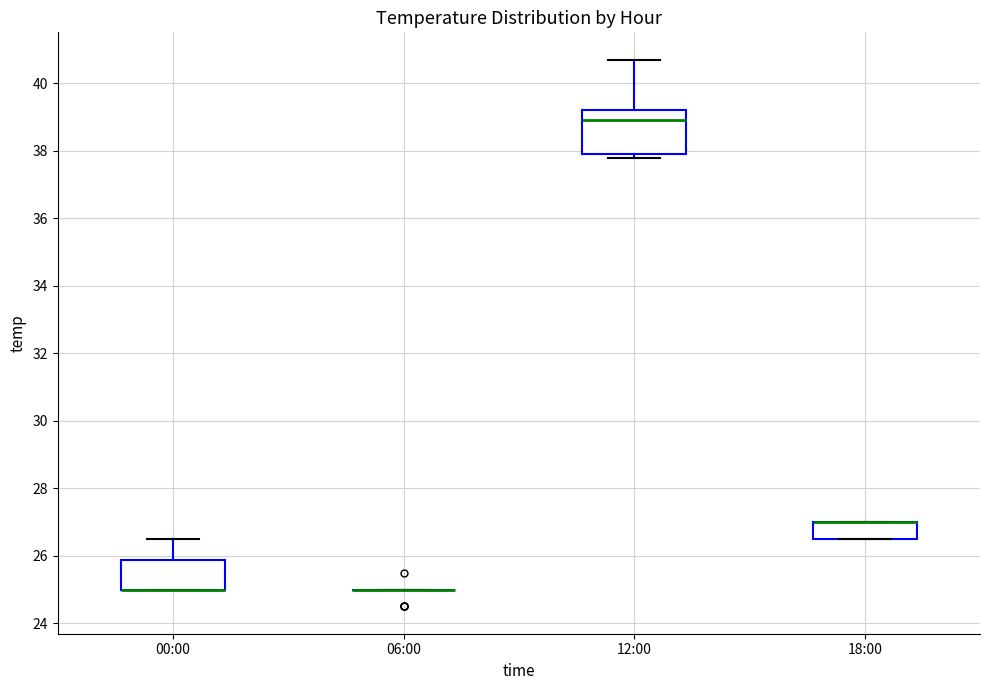

Where does the median line of the box for 12:00 sit on the y-axis? The values are not printed on the chart, so give them approximately, as read against the axis.

39.0